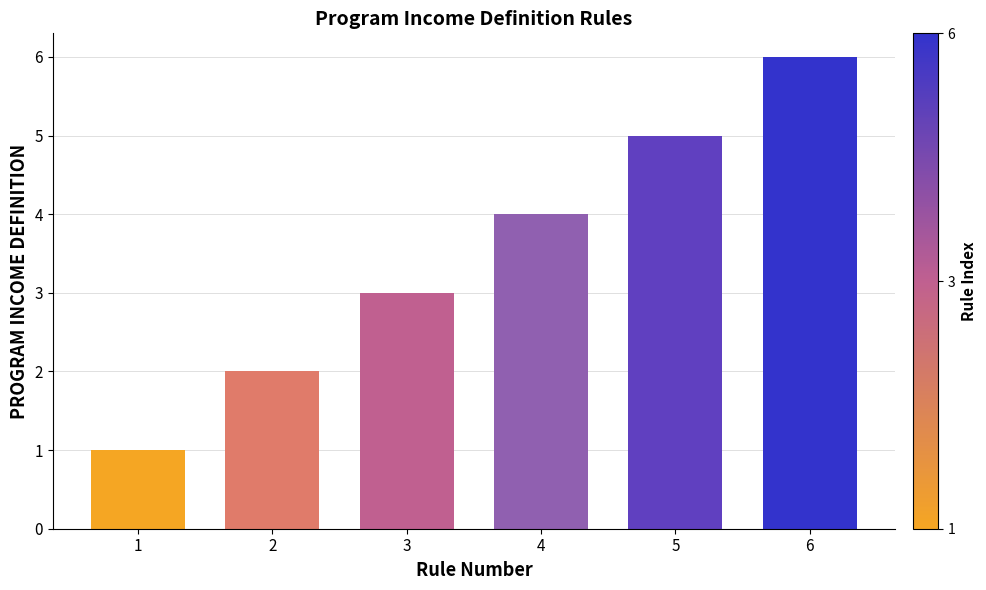

True or false: the data shows 2 at 2.

True